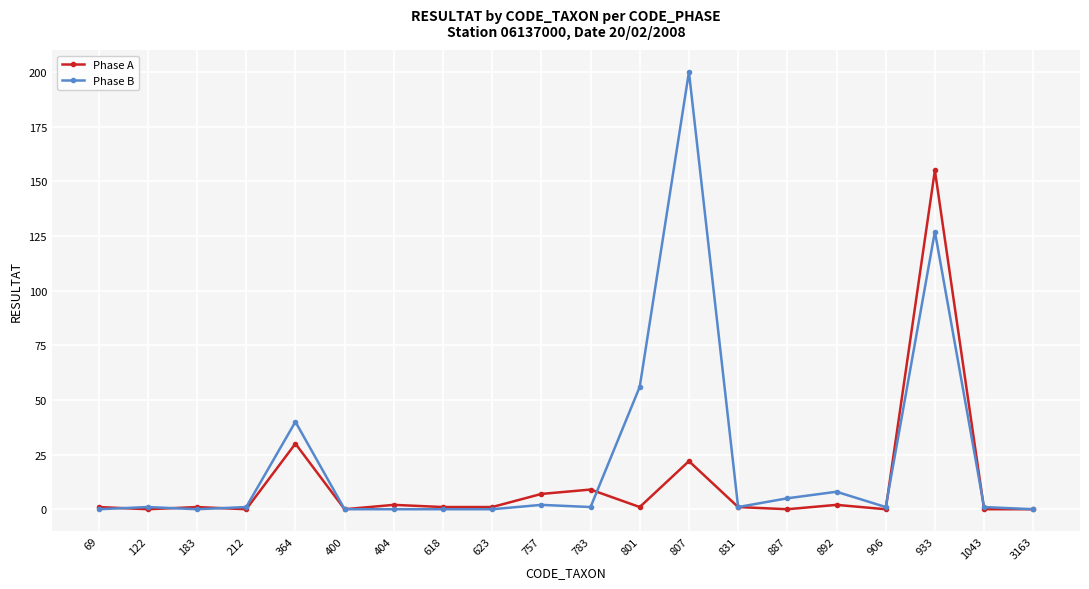

How many series are shown in this chart?

2